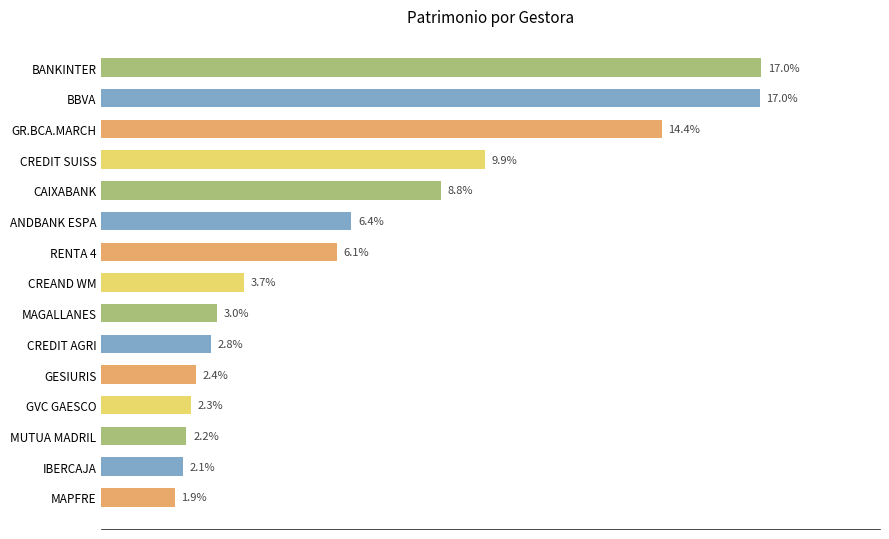

Does the chart contain any negative values?

No